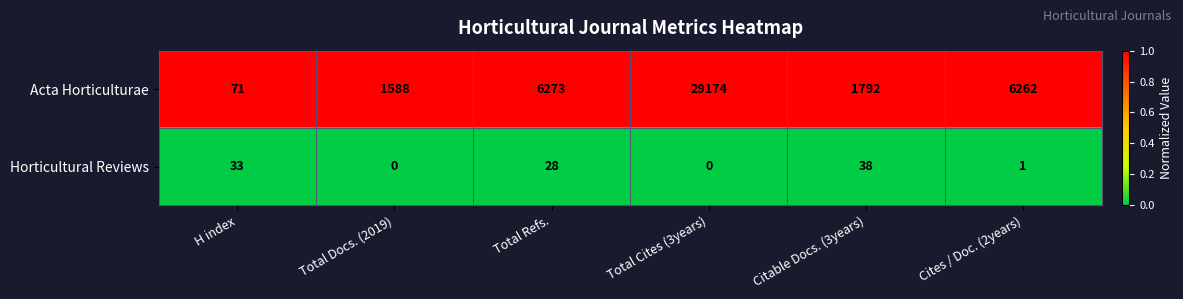

Reading right to left, list all the values displayed in this chart.

Acta Horticulturae: Cites / Doc. (2years)=6262	Citable Docs. (3years)=1792	Total Cites (3years)=29174	Total Refs.=6273	Total Docs. (2019)=1588	H index=71
Horticultural Reviews: Cites / Doc. (2years)=1	Citable Docs. (3years)=38	Total Cites (3years)=0	Total Refs.=28	Total Docs. (2019)=0	H index=33